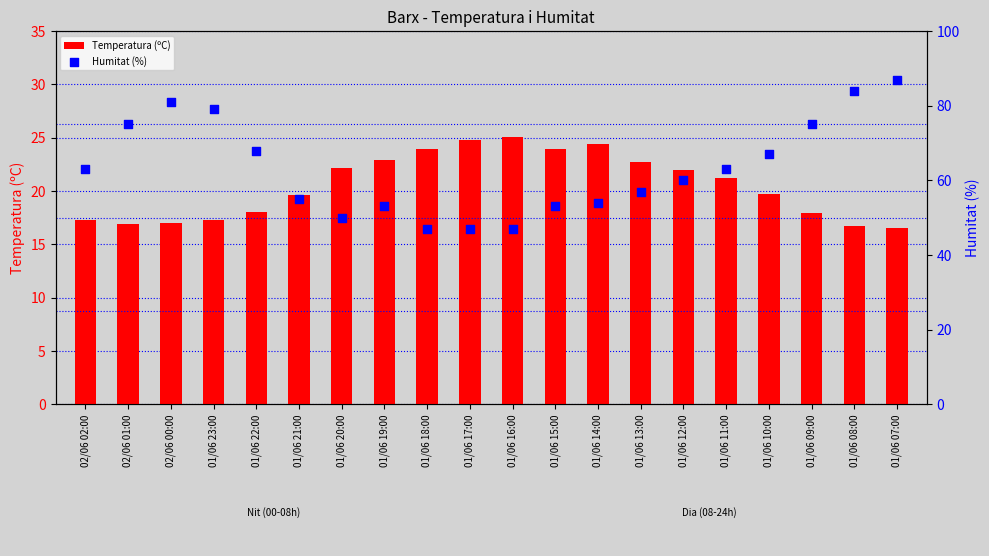

At which category is the sum across all series the highest?

01/06 07:00